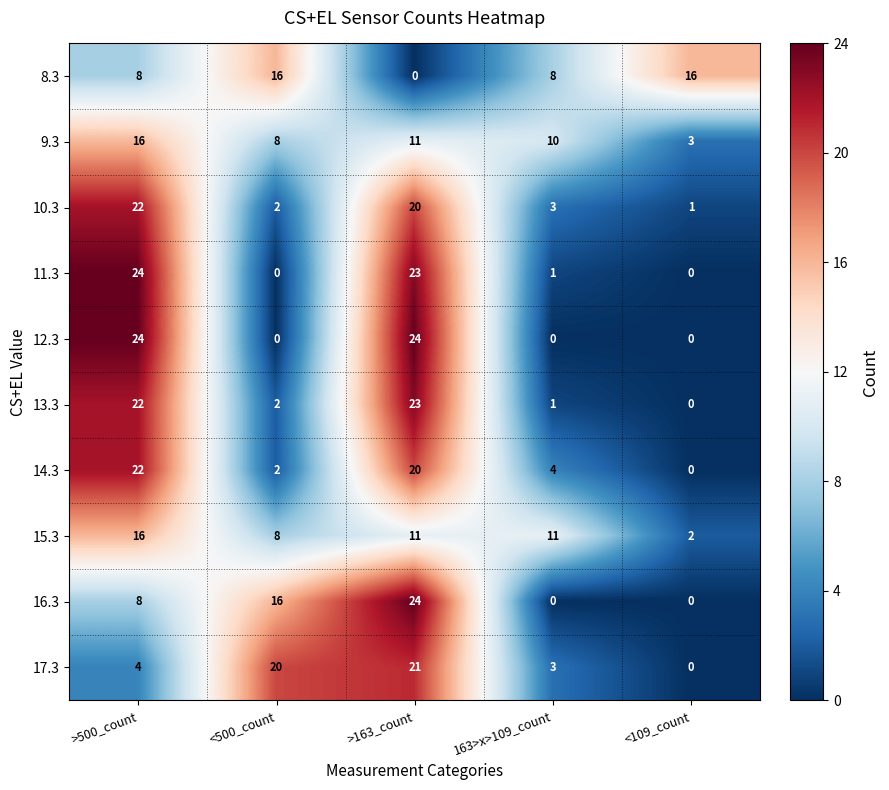

Which series changed the most between <500_count and >163_count?

12.3